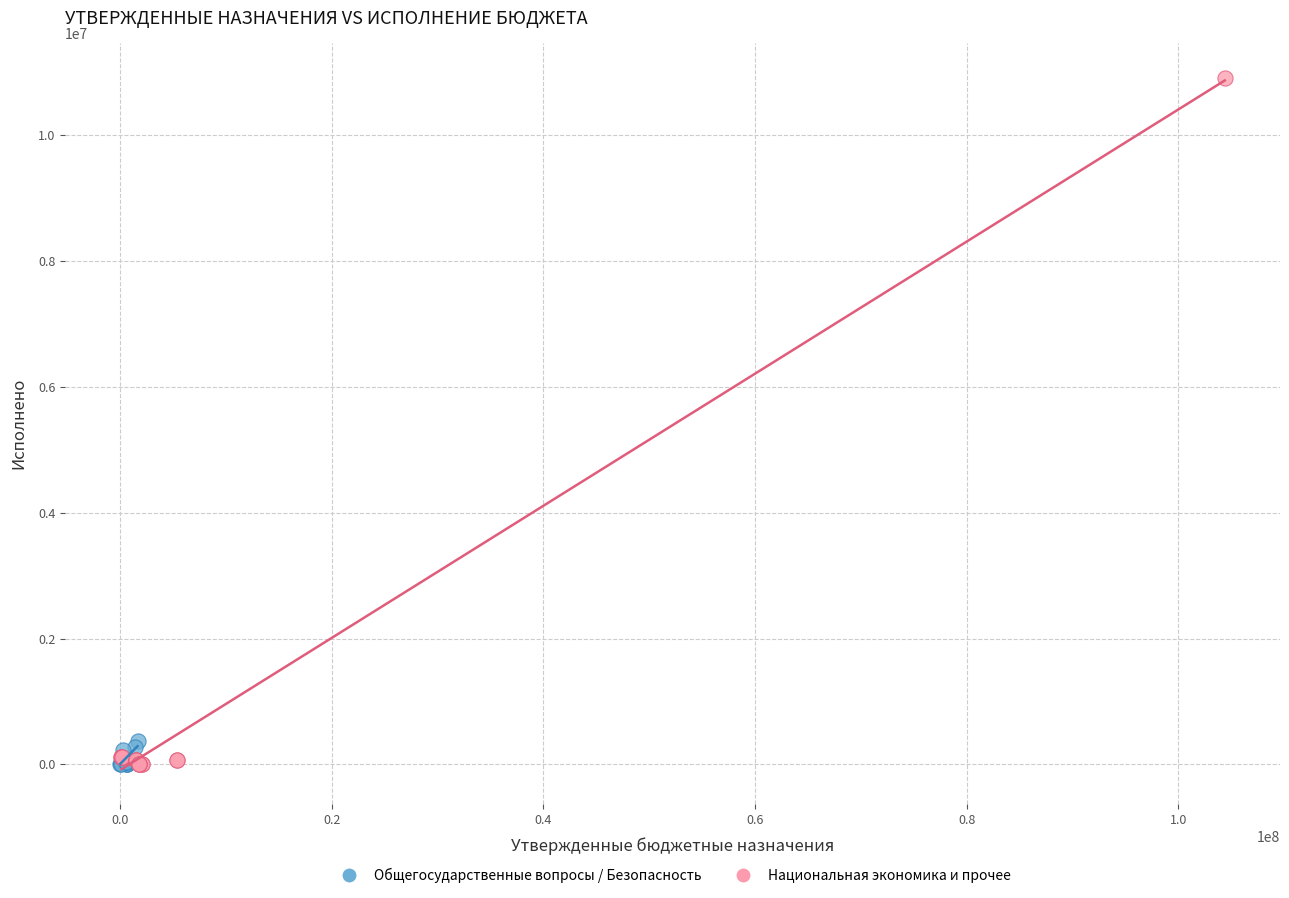

Which series has the widest spread of Y values?

Национальная экономика и прочее